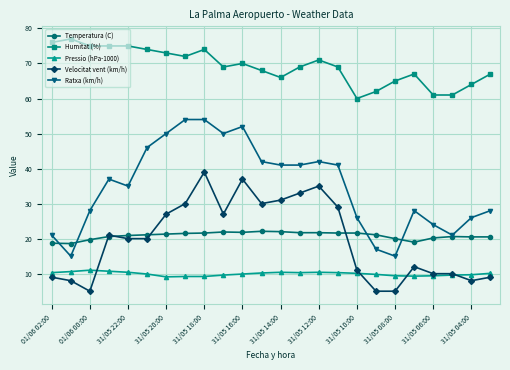

What is the minimum value shown in the chart?

5.0